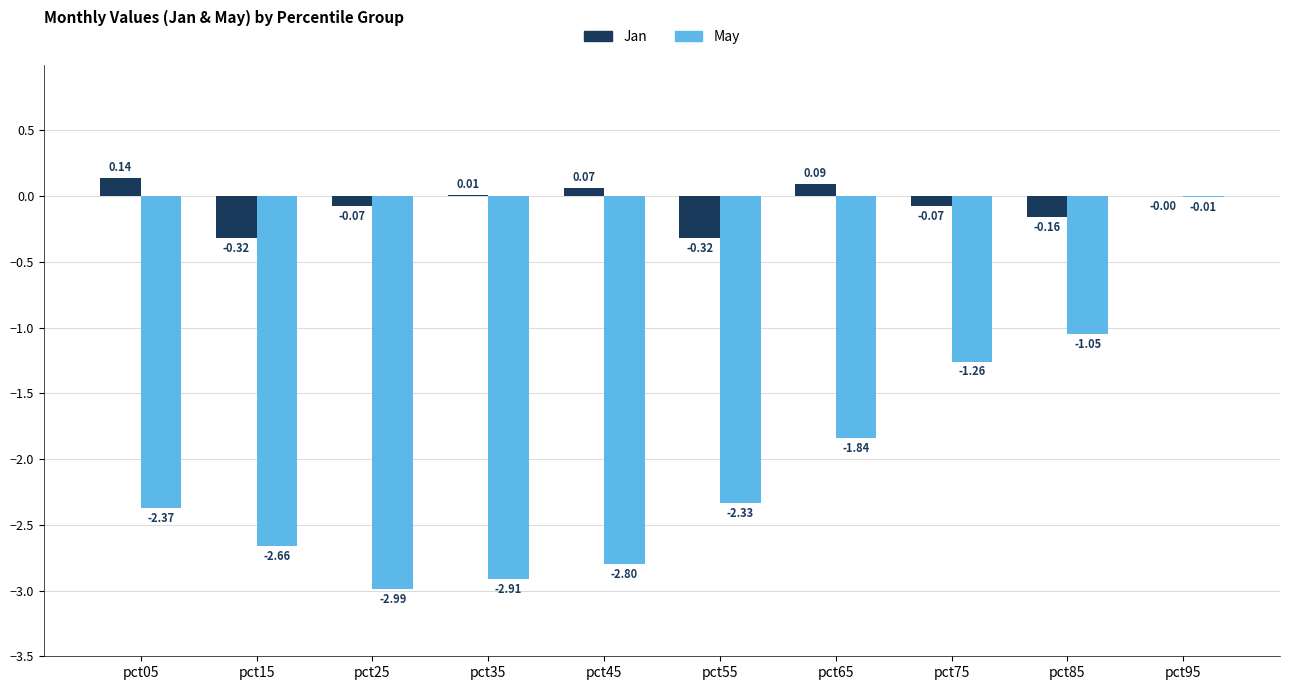

What is the spread (max minus min) of values at pct05?

2.5